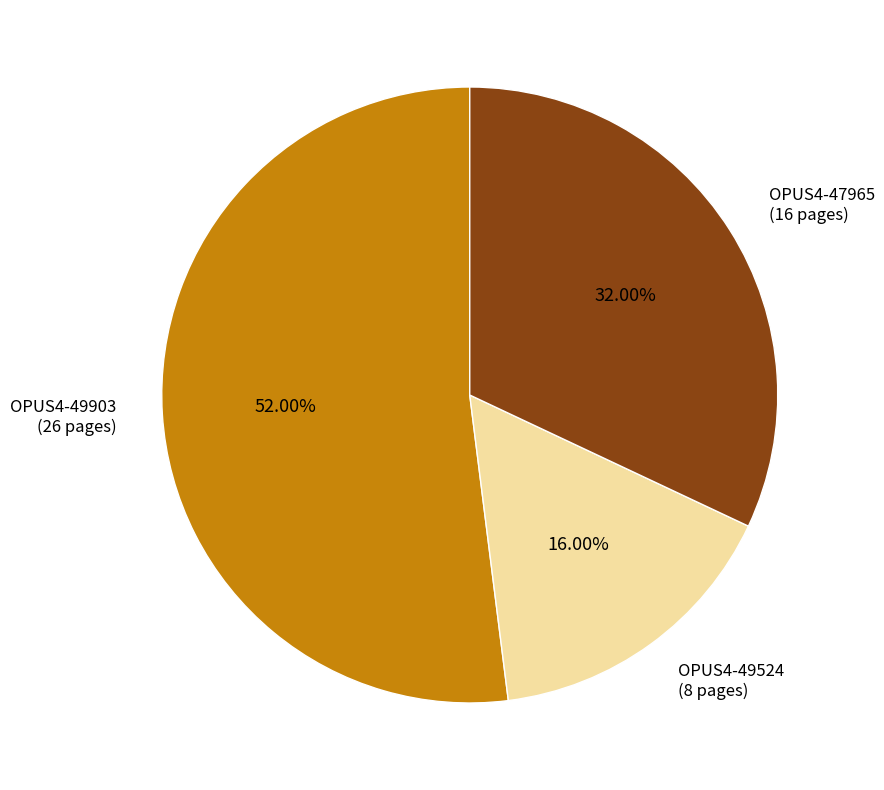

Approximately how many times larger is the value at OPUS4-49524 compared to OPUS4-49903?

0.3